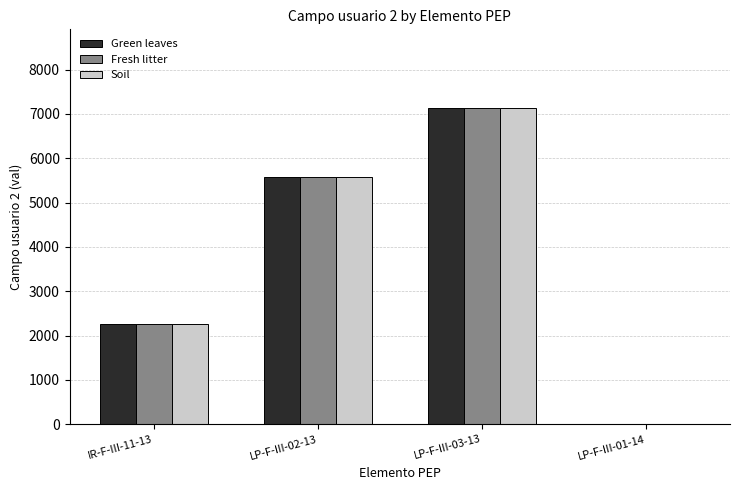

Are the bars horizontal?

No